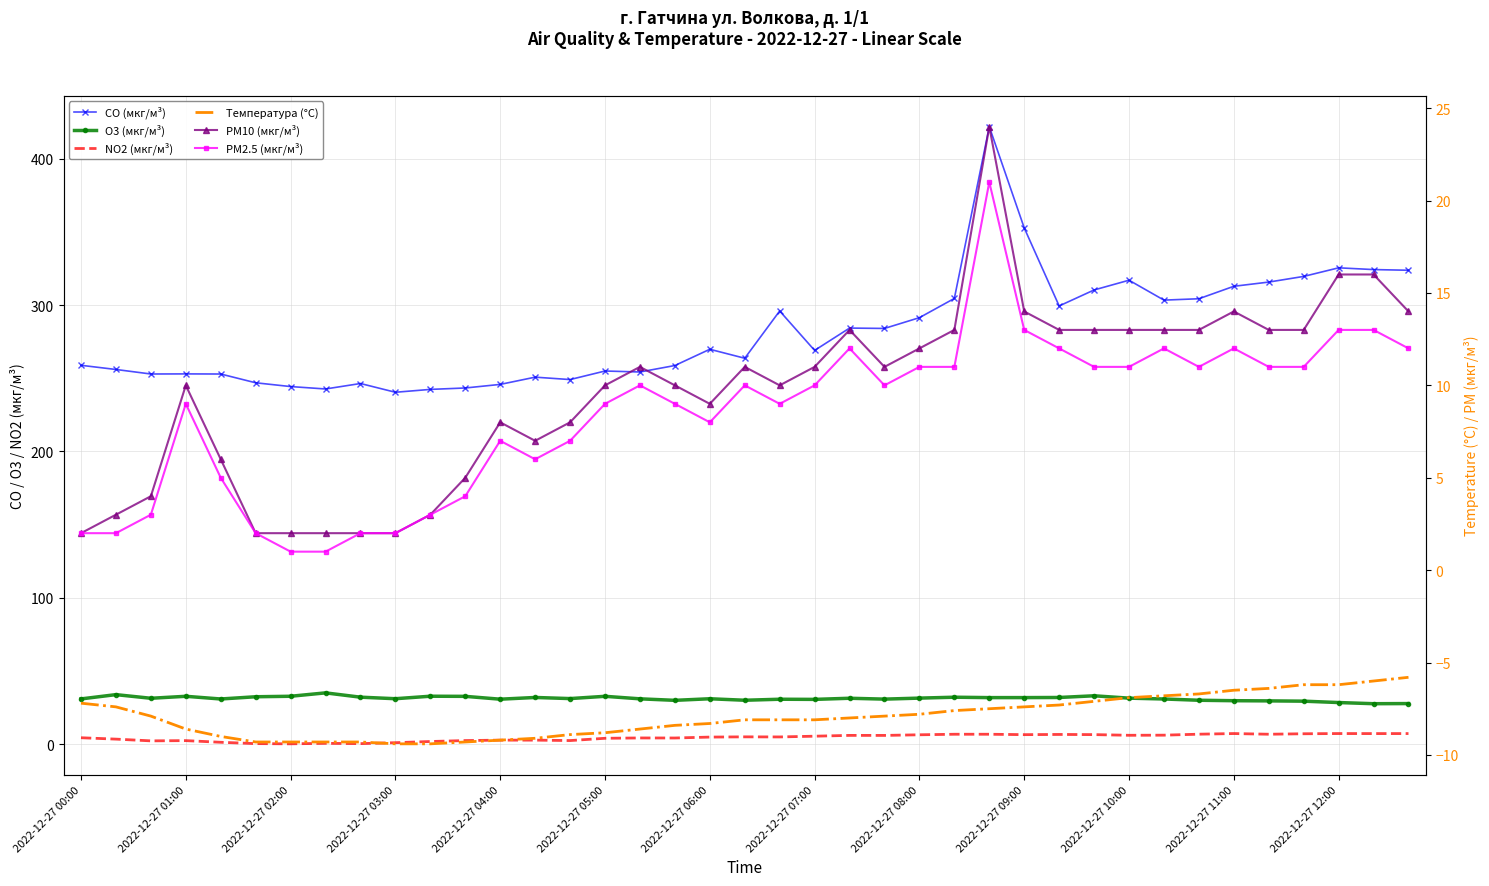

List the series in order of their peak value, highest first.

CO (мкг/м³), O3 (мкг/м³), PM10 (мкг/м³), PM2.5 (мкг/м³), NO2 (мкг/м³), Температура (°C)